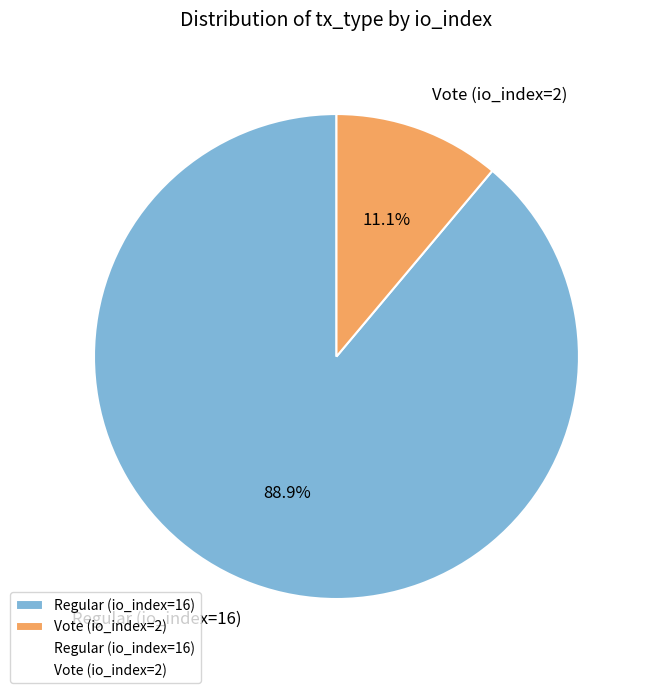

How many segments does this pie chart have?

2